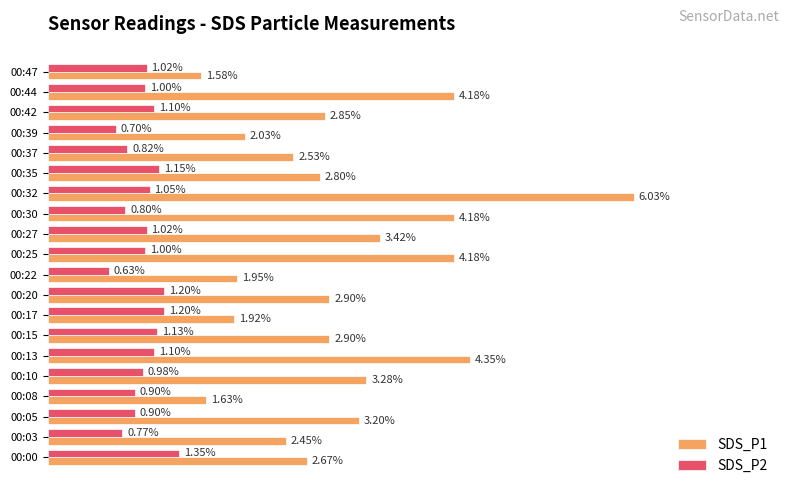

Which series has the largest range (max minus min)?

SDS_P1